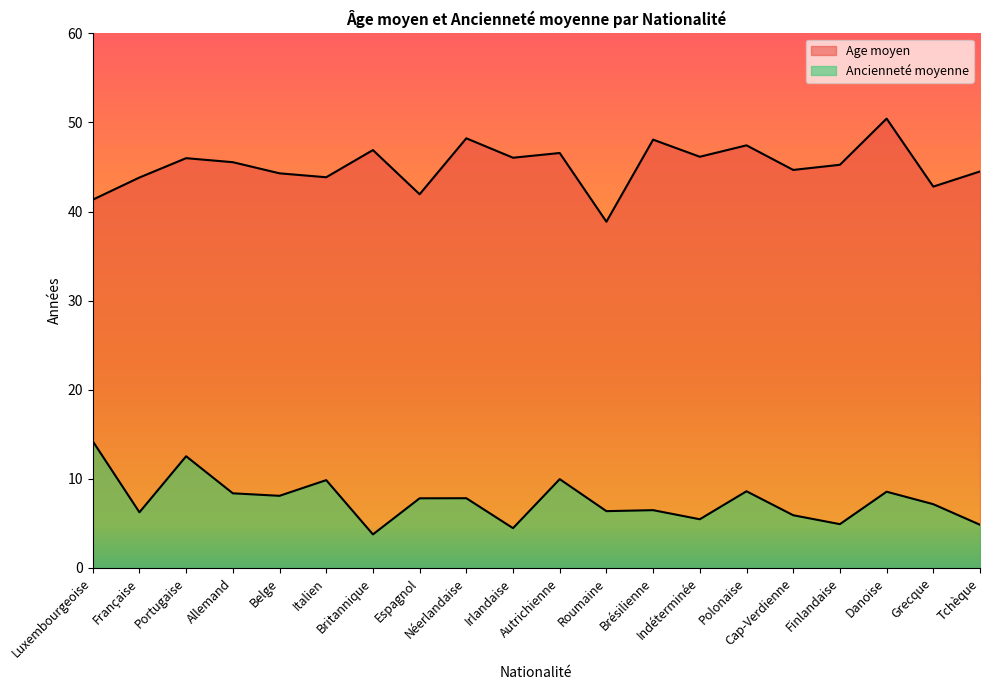

Reading left to right, list all the values displayed in this chart.

Age moyen: Luxembourgeoise=41.3	Française=43.8	Portugaise=46.0	Allemand=45.5	Belge=44.3	Italien=43.9	Britannique=46.9	Espagnol=41.9	Néerlandaise=48.2	Irlandaise=46.0	Autrichienne=46.6	Roumaine=38.9	Brésilienne=48.1	Indéterminée=46.1	Polonaise=47.4	Cap-Verdienne=44.7	Finlandaise=45.2	Danoise=50.4	Grecque=42.8	Tchèque=44.5
Ancienneté moyenne: Luxembourgeoise=14.2	Française=6.2	Portugaise=12.5	Allemand=8.4	Belge=8.1	Italien=9.9	Britannique=3.8	Espagnol=7.8	Néerlandaise=7.8	Irlandaise=4.5	Autrichienne=10.0	Roumaine=6.4	Brésilienne=6.5	Indéterminée=5.5	Polonaise=8.6	Cap-Verdienne=5.9	Finlandaise=4.9	Danoise=8.6	Grecque=7.2	Tchèque=4.8